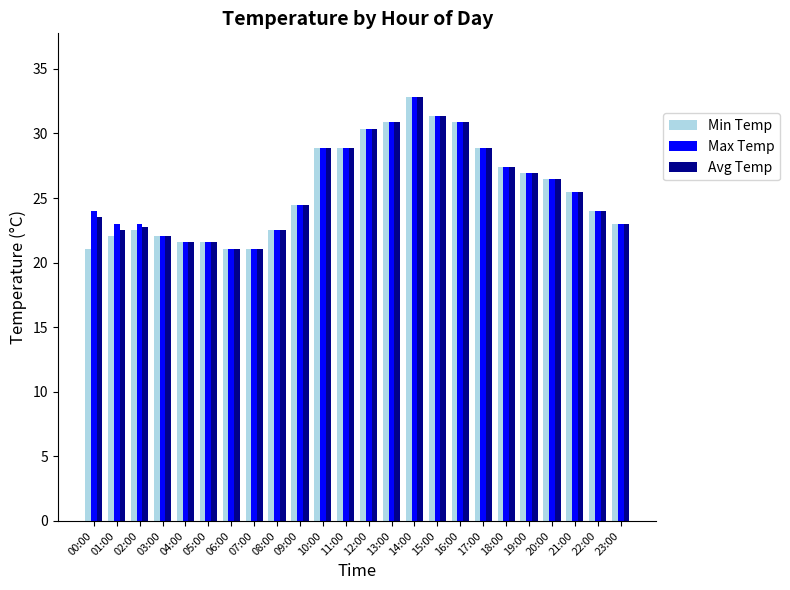

At which category is the sum across all series the highest?

14:00